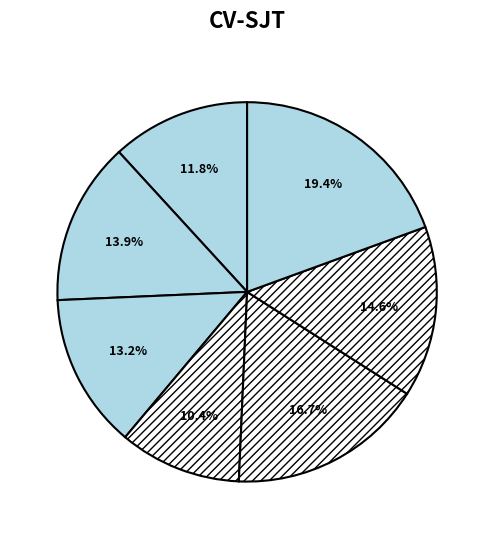

What is the smallest slice in the pie chart?

Zone 5